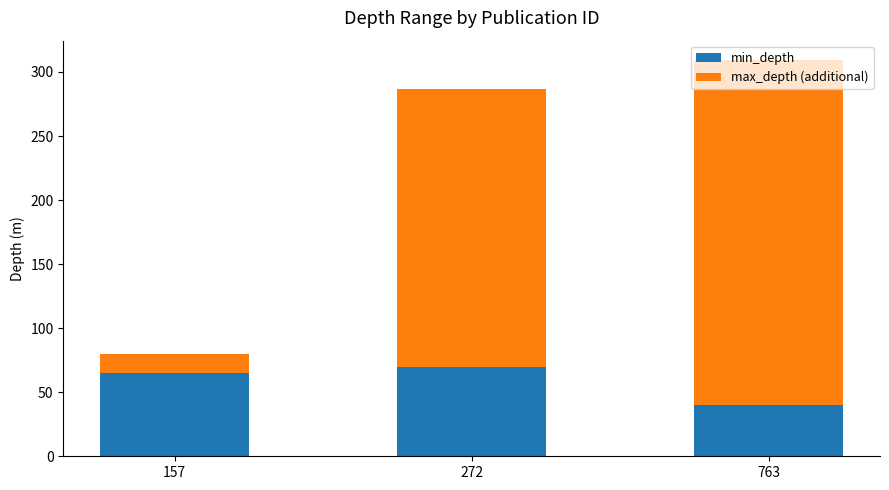

Which category has the lowest value in the min_depth series?

763